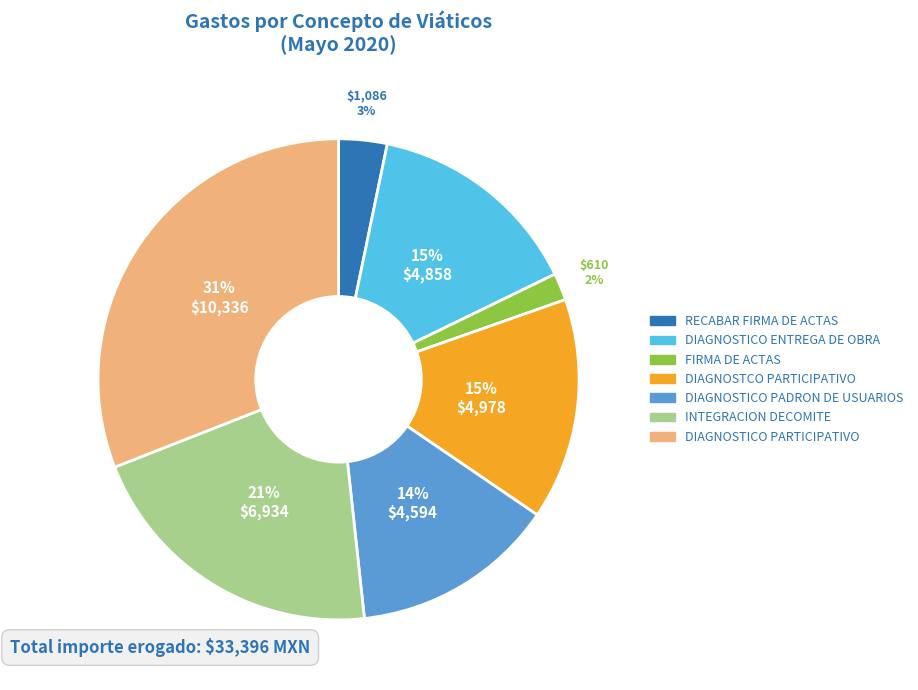

To the nearest percent, what is the difference between the largest and smallest slice percentages?

29%